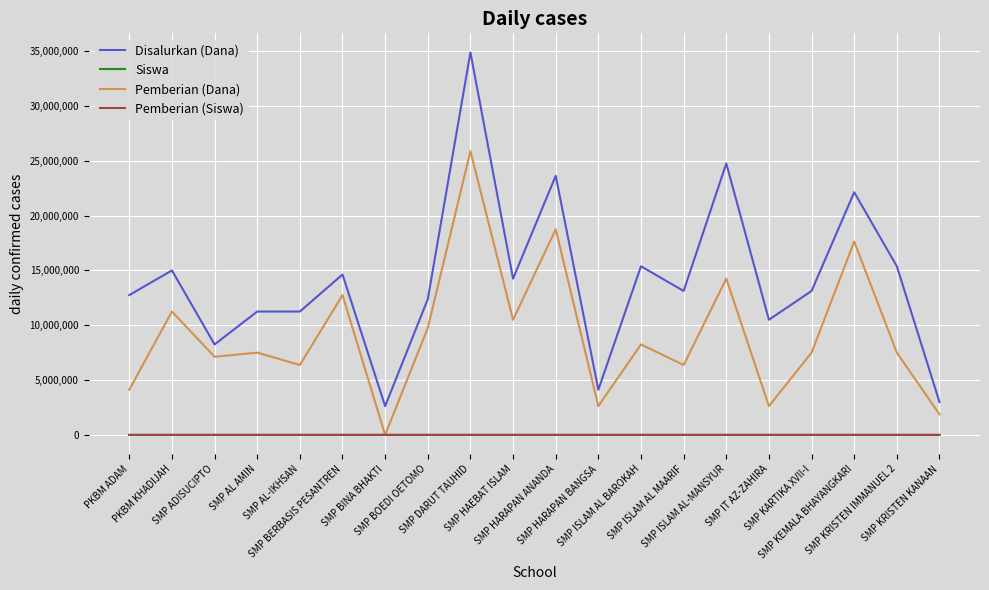

True or false: Disalurkan (Dana) and Pemberian (Siswa) cross at least once.

False